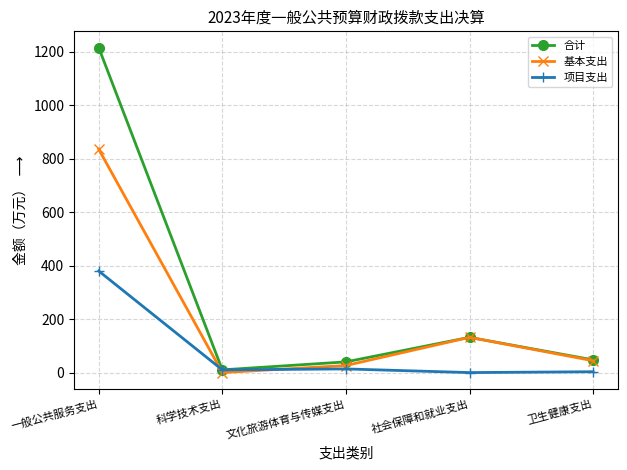

Which series has the largest range (max minus min)?

合计